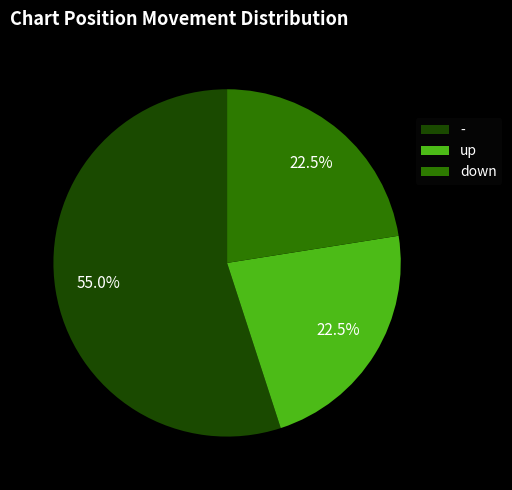

Count the number of slices in the pie.

3